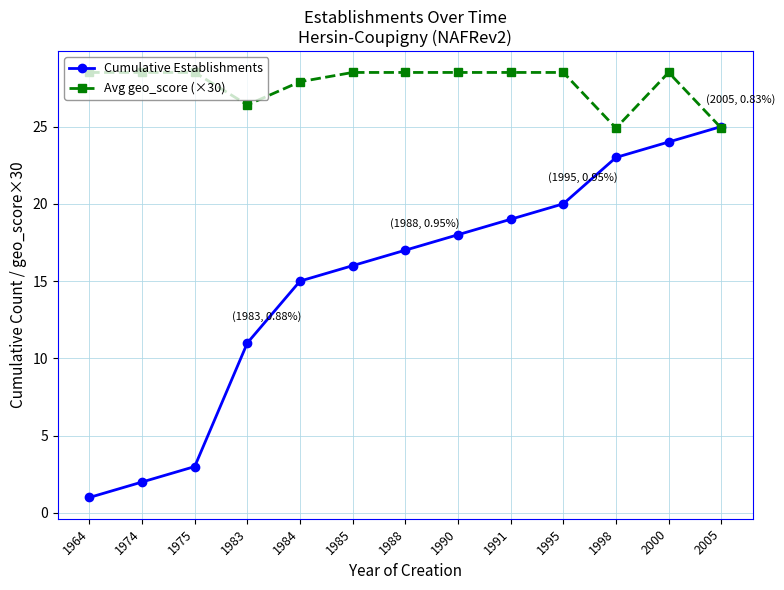

Read the Cumulative Establishments value at 1991.

19.0